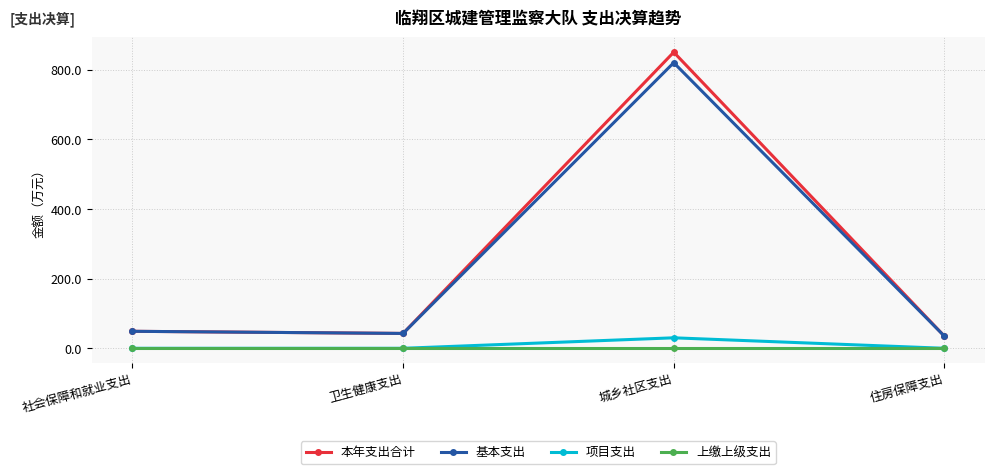

Reading left to right, list all the values displayed in this chart.

本年支出合计: 社会保障和就业支出=48.8	卫生健康支出=42.7	城乡社区支出=850.8	住房保障支出=34.9
基本支出: 社会保障和就业支出=48.8	卫生健康支出=42.7	城乡社区支出=820.7	住房保障支出=34.9
项目支出: 社会保障和就业支出=0.0	卫生健康支出=0.0	城乡社区支出=30.1	住房保障支出=0.0
上缴上级支出: 社会保障和就业支出=0.0	卫生健康支出=0.0	城乡社区支出=0.0	住房保障支出=0.0